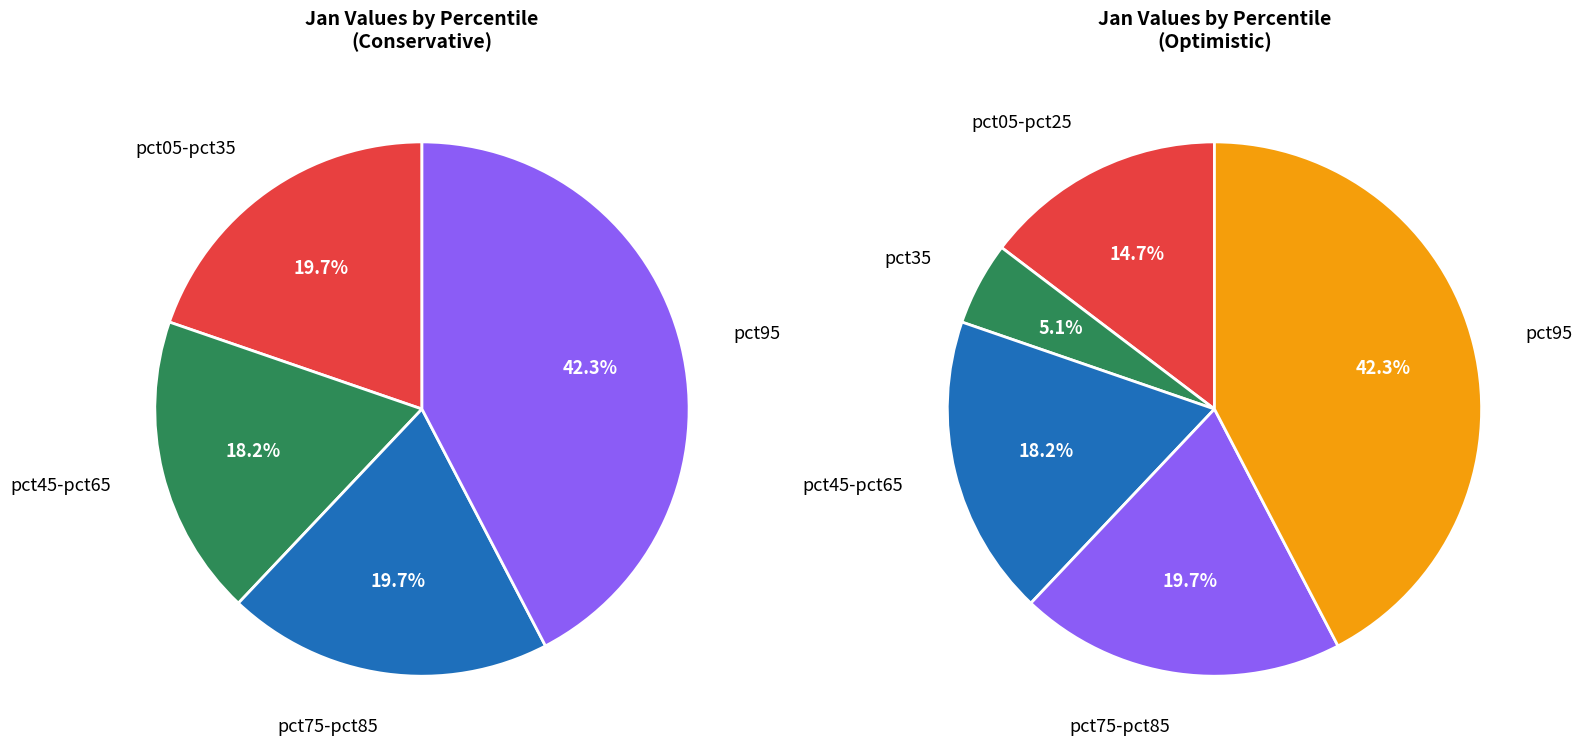

Which slice is the largest?

pct95